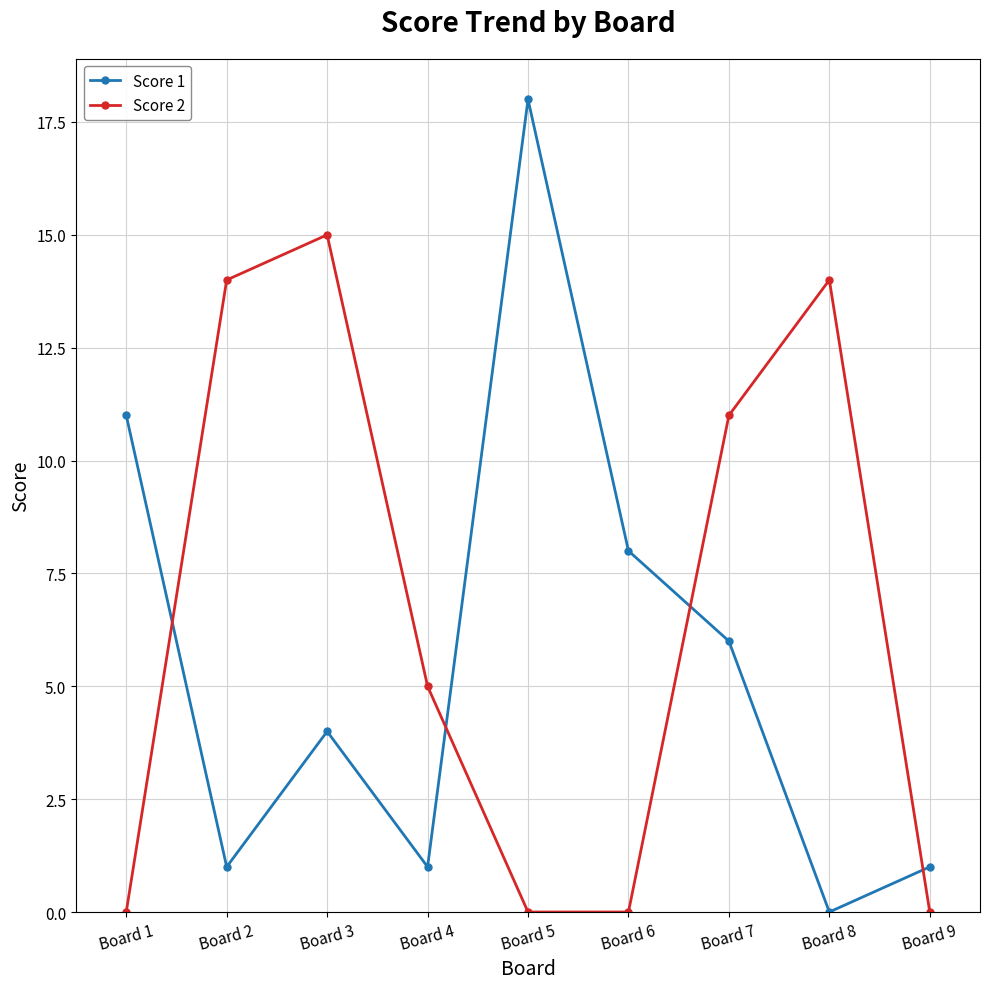

Does the chart have visible grid lines?

Yes